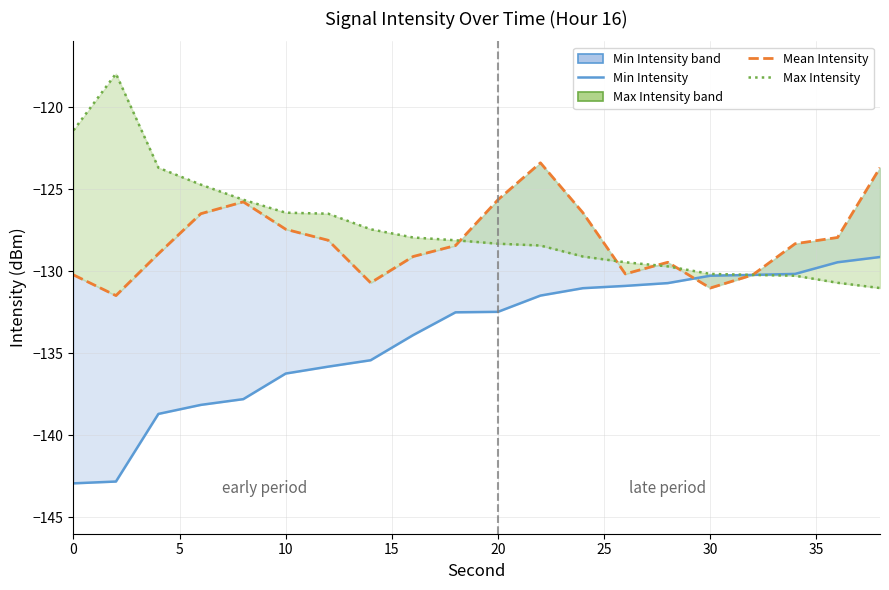

List the series in order of their peak value, highest first.

Max Intensity (line), Mean Intensity, Min Intensity (line)